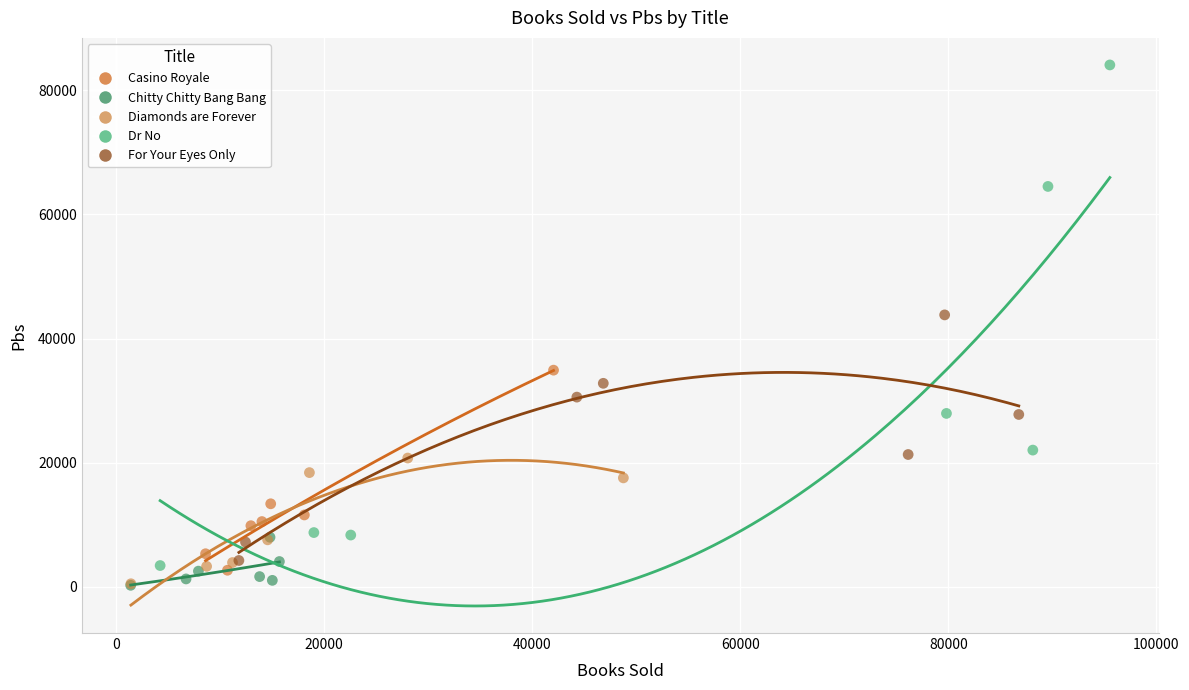

What are all the series names shown in the legend?

Casino Royale, Chitty Chitty Bang Bang, Diamonds are Forever, Dr No, For Your Eyes Only